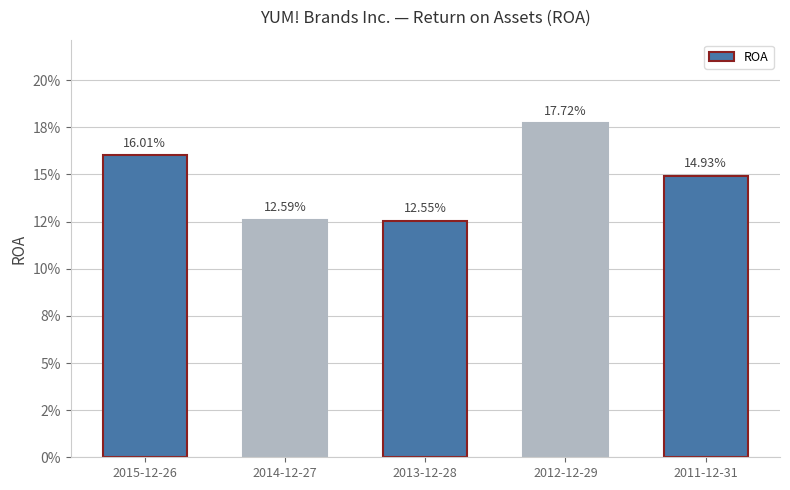

At which category does the chart reach its peak across all series?

2012-12-29